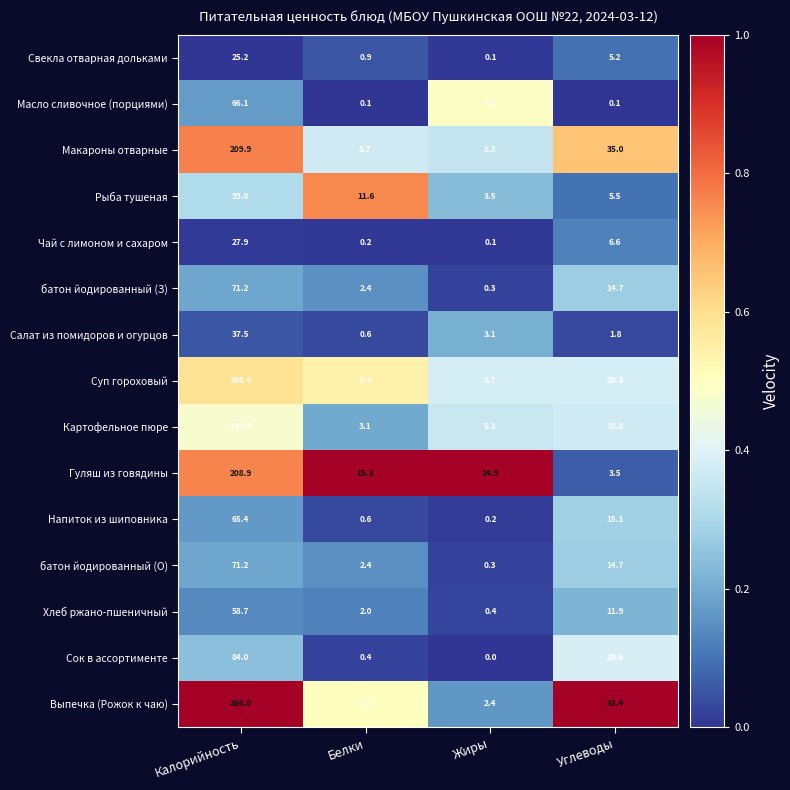

What is the maximum value for Напиток из шиповника?

65.4